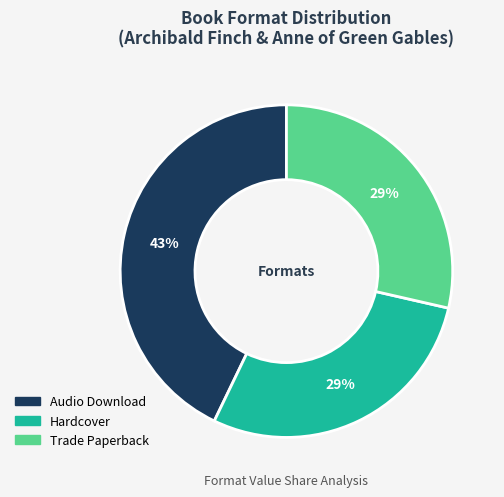

What is the largest slice in the pie chart?

Audio Download